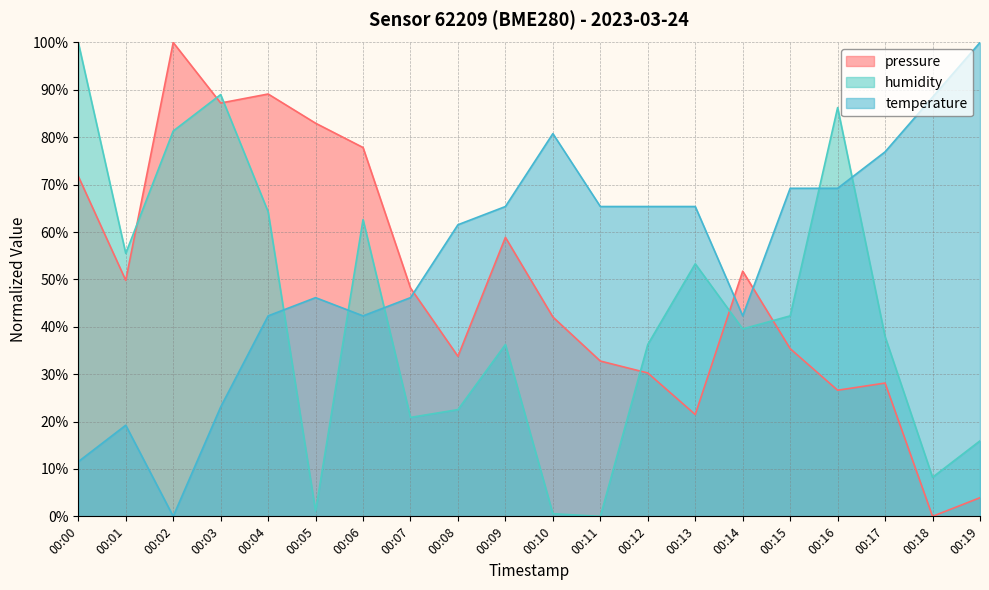

What is the value of the humidity point at the 8th from the left?

20.9